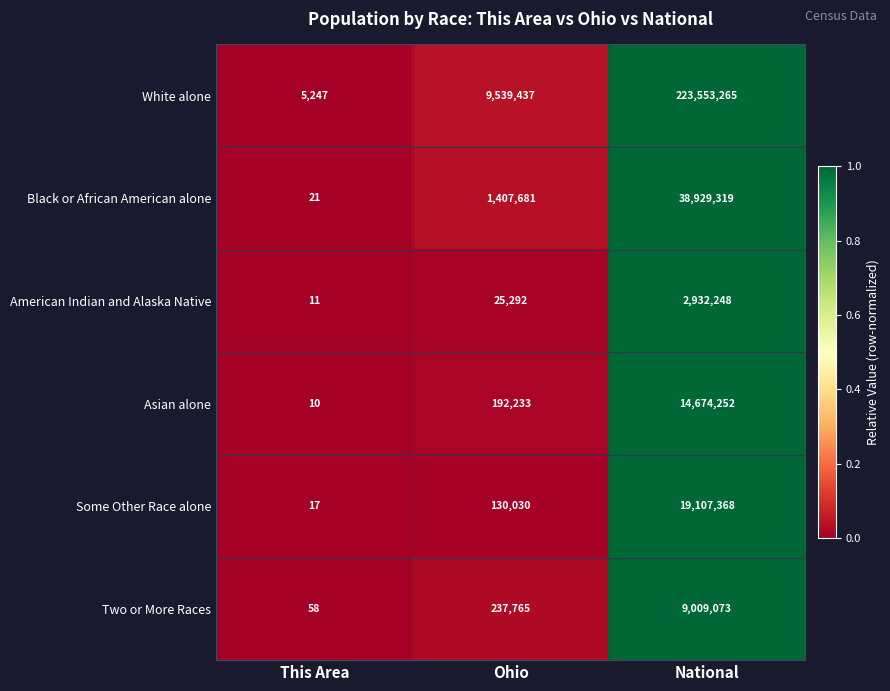

Reading left to right, what are all the values shown in this chart?

White alone: This Area=5247	Ohio=9539437	National=223553265
Black or African American alone: This Area=21	Ohio=1407681	National=38929319
American Indian and Alaska Native: This Area=11	Ohio=25292	National=2932248
Asian alone: This Area=10	Ohio=192233	National=14674252
Some Other Race alone: This Area=17	Ohio=130030	National=19107368
Two or More Races: This Area=58	Ohio=237765	National=9009073